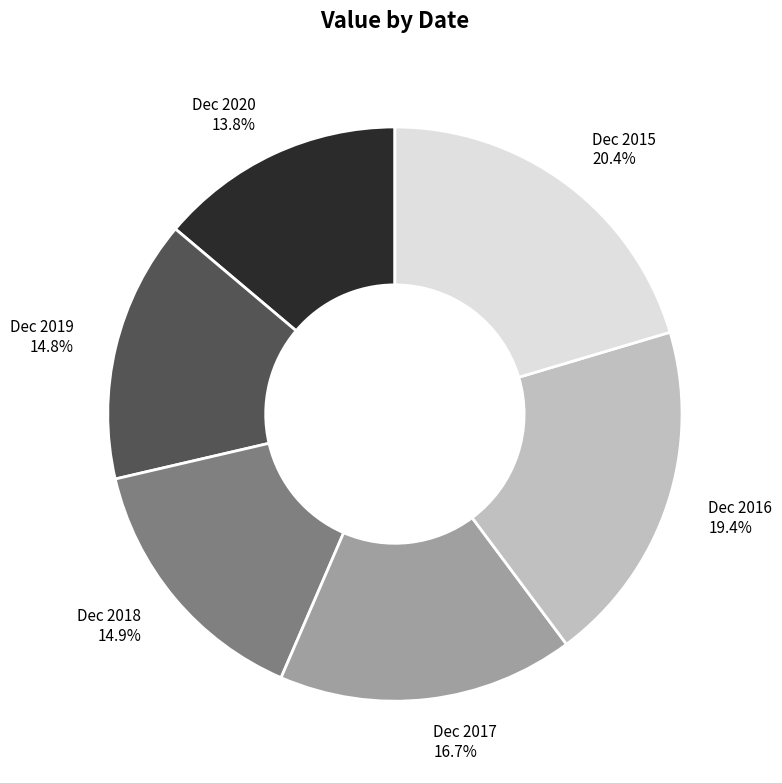

Does Dec 2016 represent more than half of the total?

No